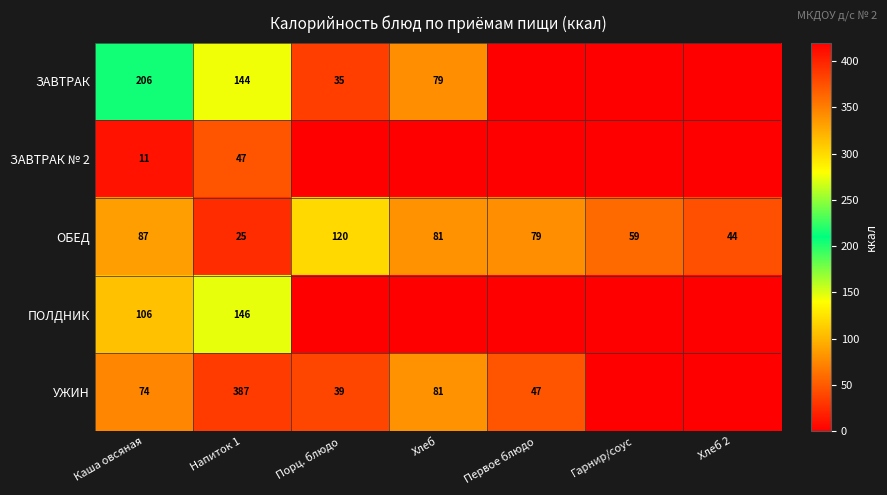

What is the spread (max minus min) of values at Напиток 1?

362